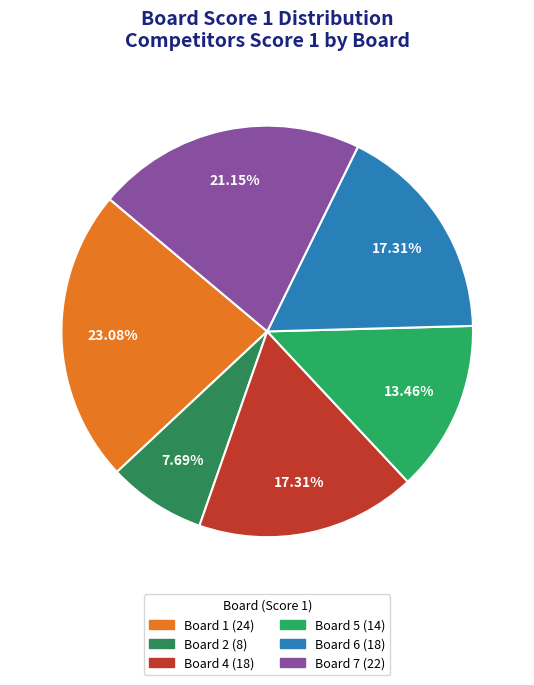

To the nearest percent, what is the difference between the largest and smallest slice percentages?

15%